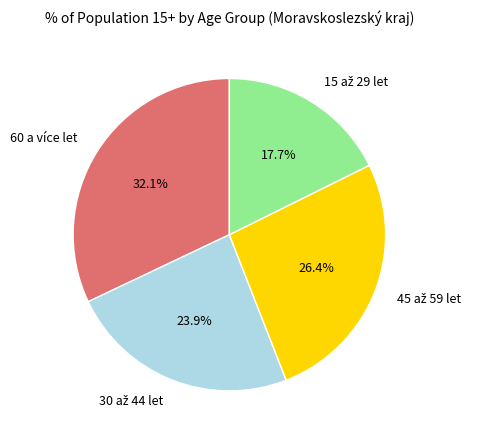

What is the largest slice in the pie chart?

60 a více let